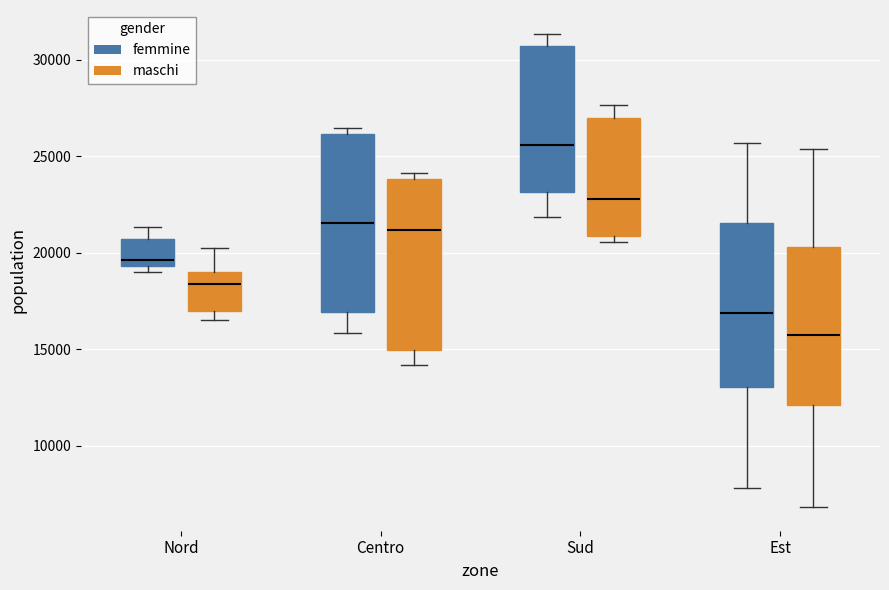

Where does the lower whisker of the box for Centro (maschi) end on the y-axis? The values are not printed on the chart, so give them approximately, as read against the axis.

14000